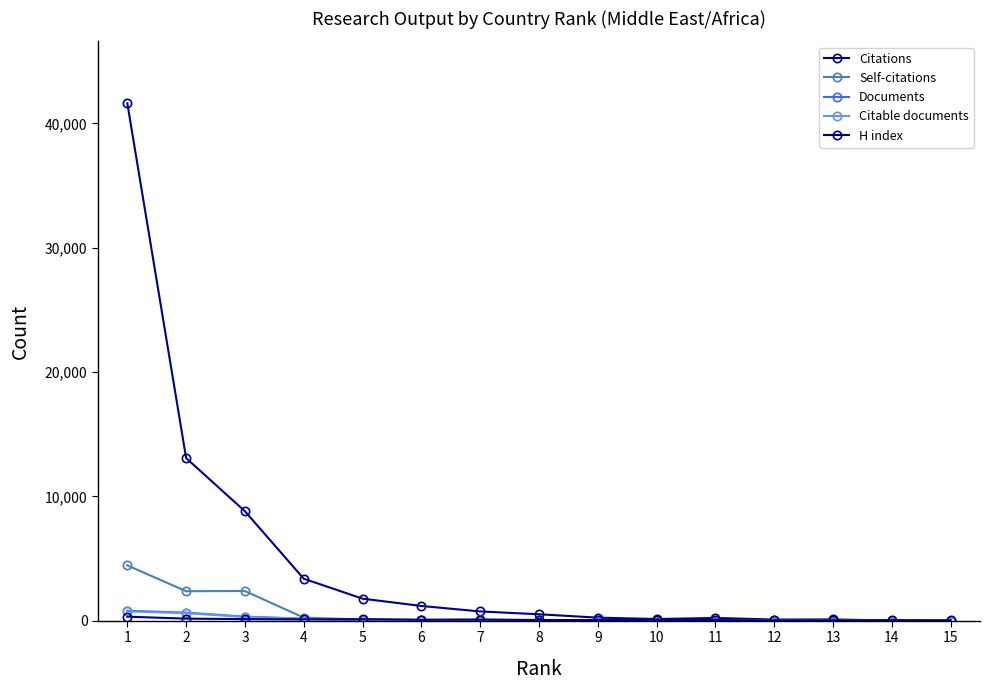

At which category does H index reach its first local valley?

4